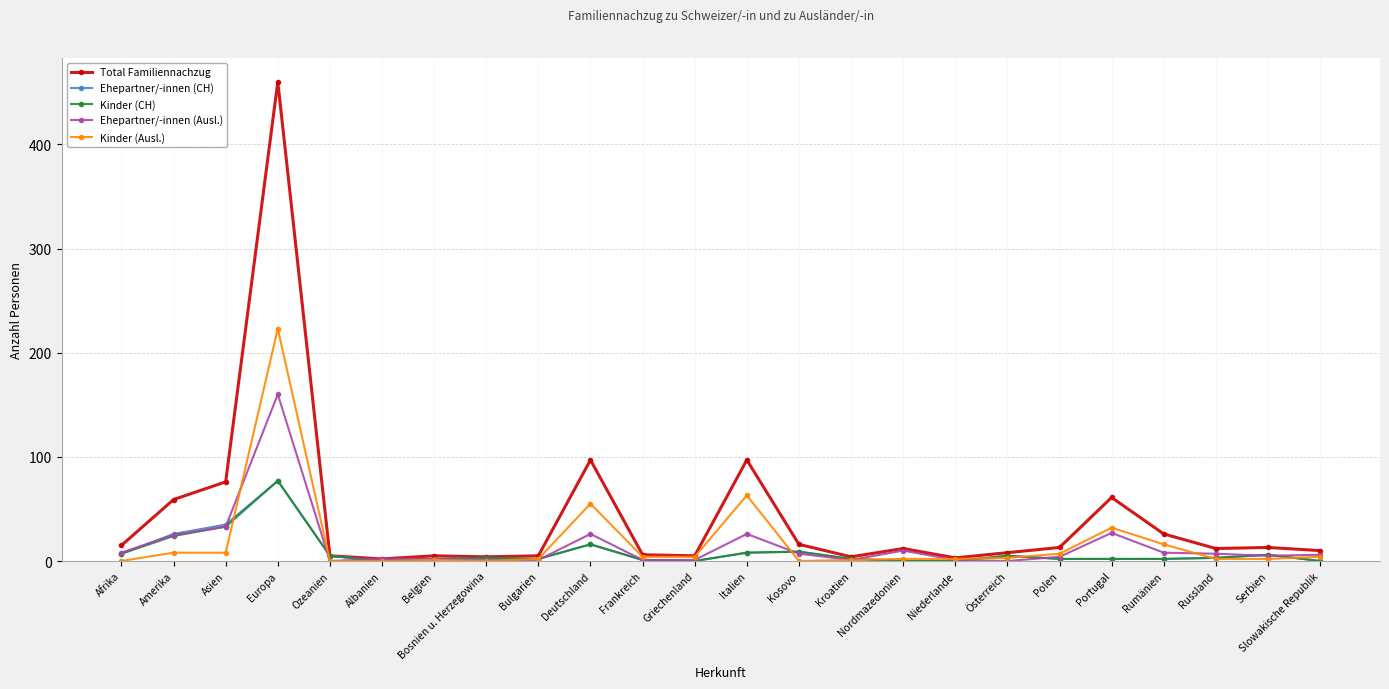

Which series has the largest range (max minus min)?

Total Familiennachzug